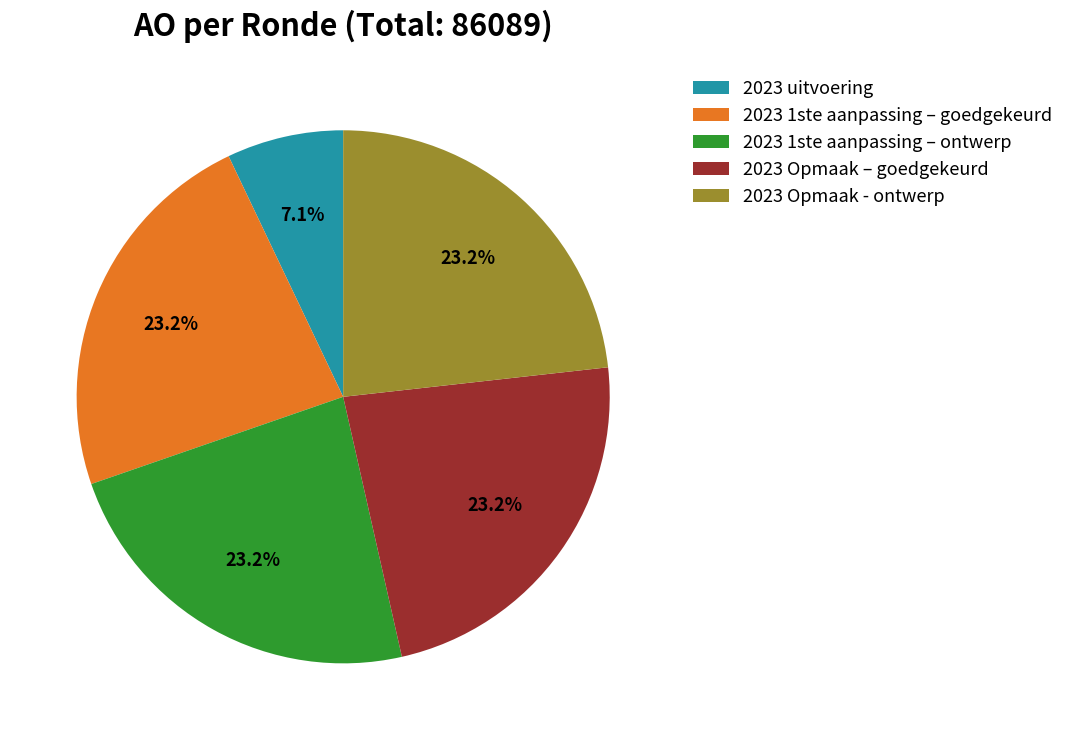

Combined, do 2023 Opmaak – goedgekeurd and 2023 1ste aanpassing – goedgekeurd account for over 50%?

No